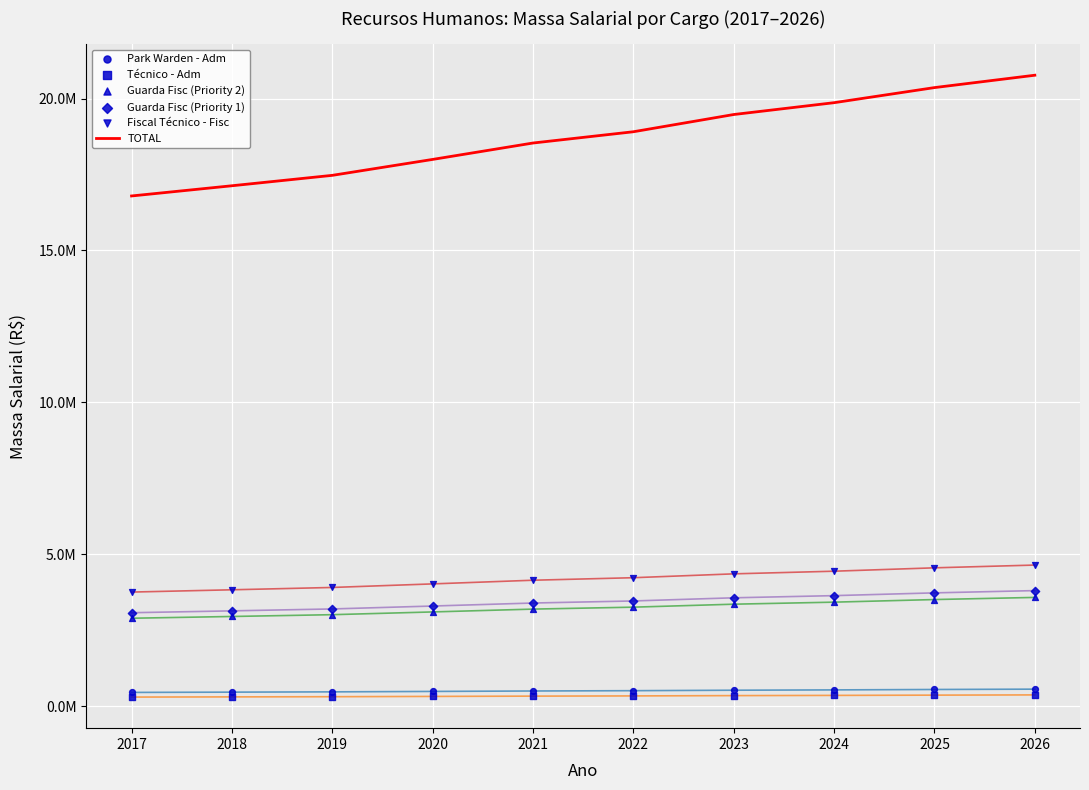

What is the total value across all series at 2019?

28380097.6